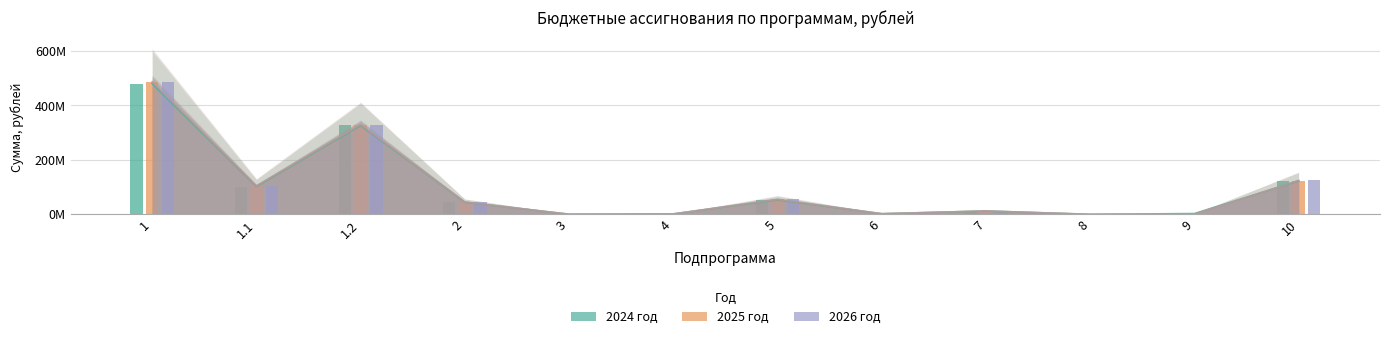

What is the difference between the highest and lowest values at 6?

46000.3